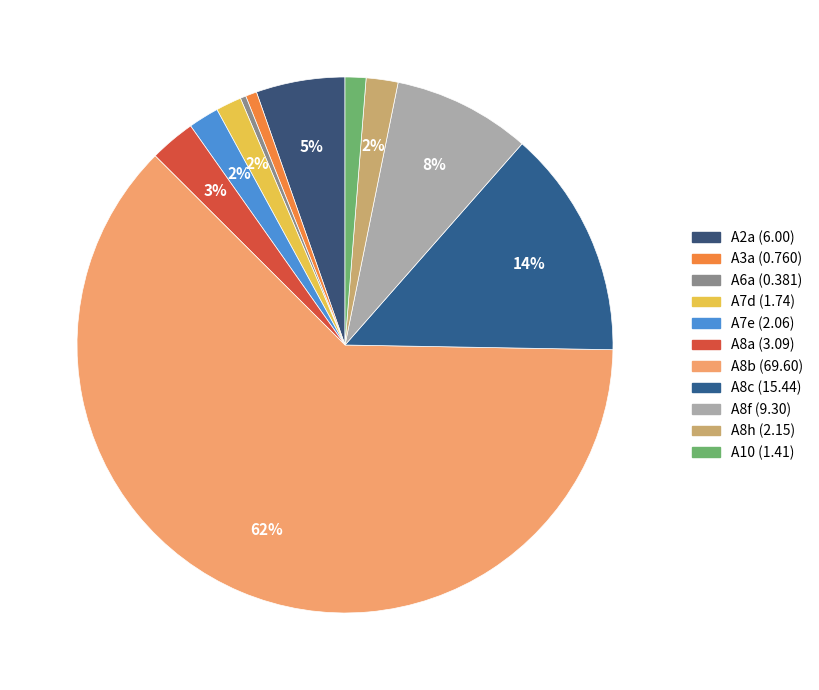

What percentage is the A8h slice, to the nearest percent?

2%